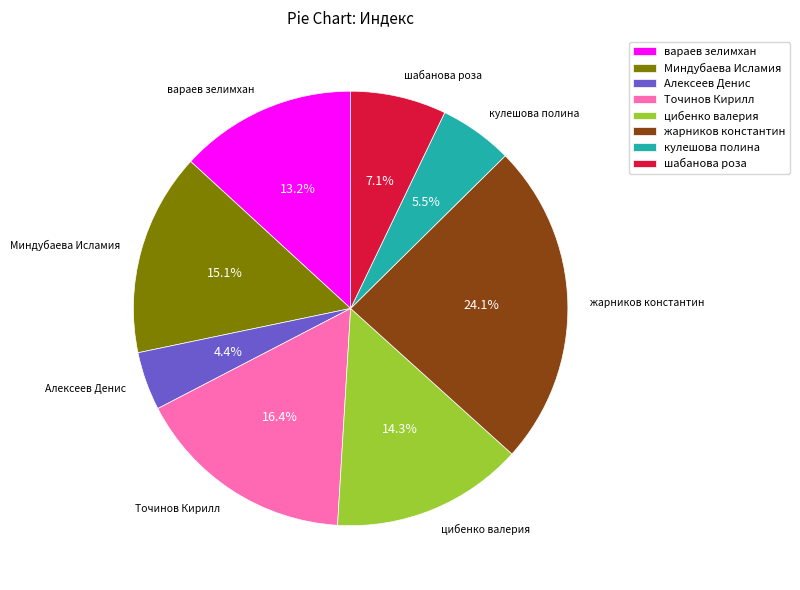

What is the ratio of the value at Алексеев Денис to the value at шабанова роза?

0.6